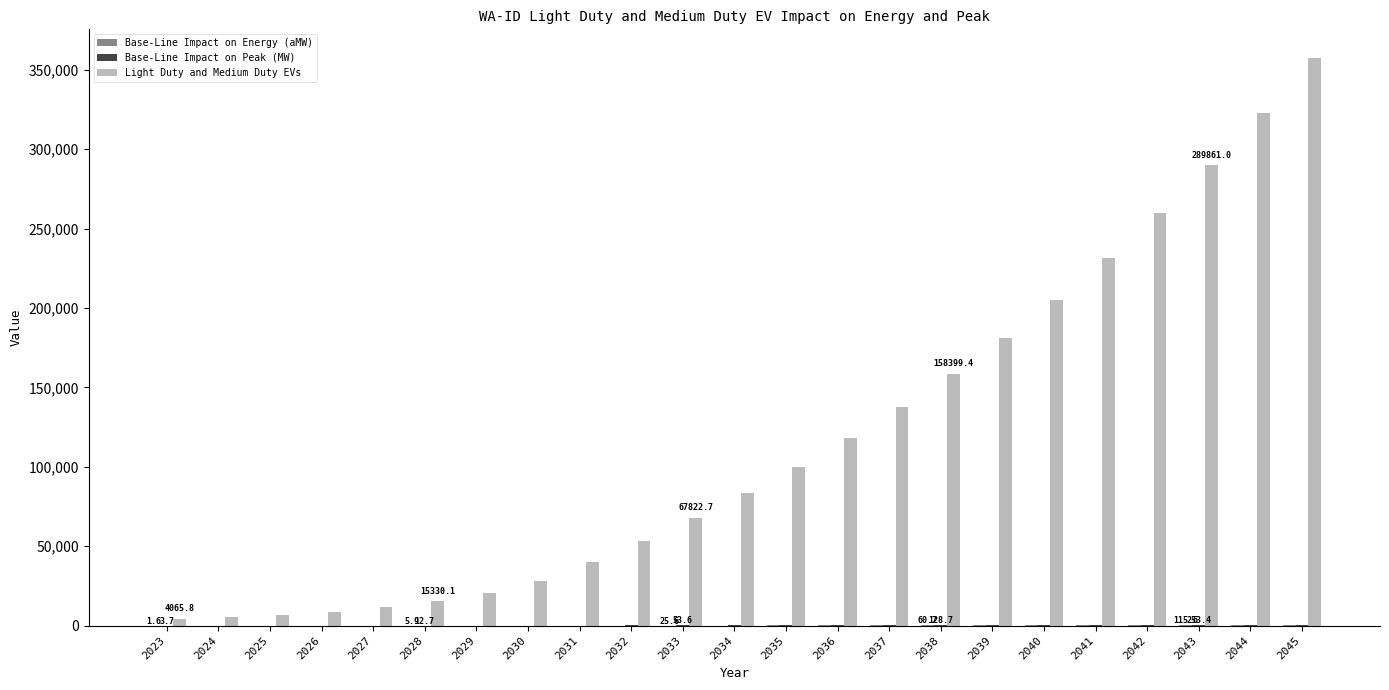

The value of Light Duty and Medium Duty EVs at 2024 is 5124.7. True or false?

True